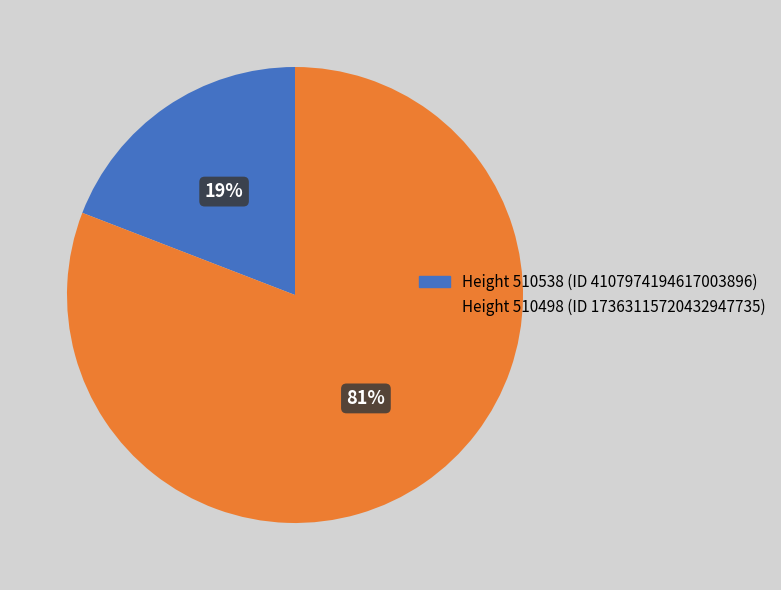

The Height 510538 (ID 4107974194617003896) slice represents 32% of the pie. True or false?

False